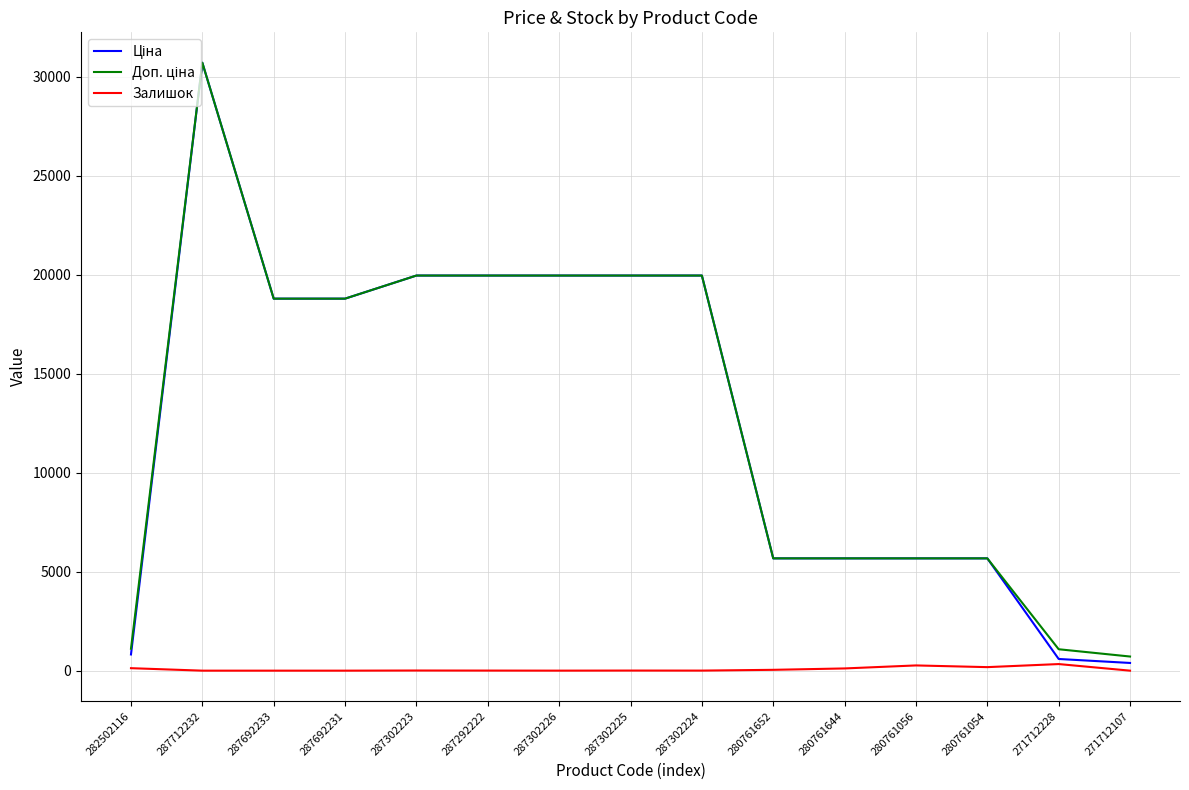

What is the spread (max minus min) of values at 287692231?

18796.8